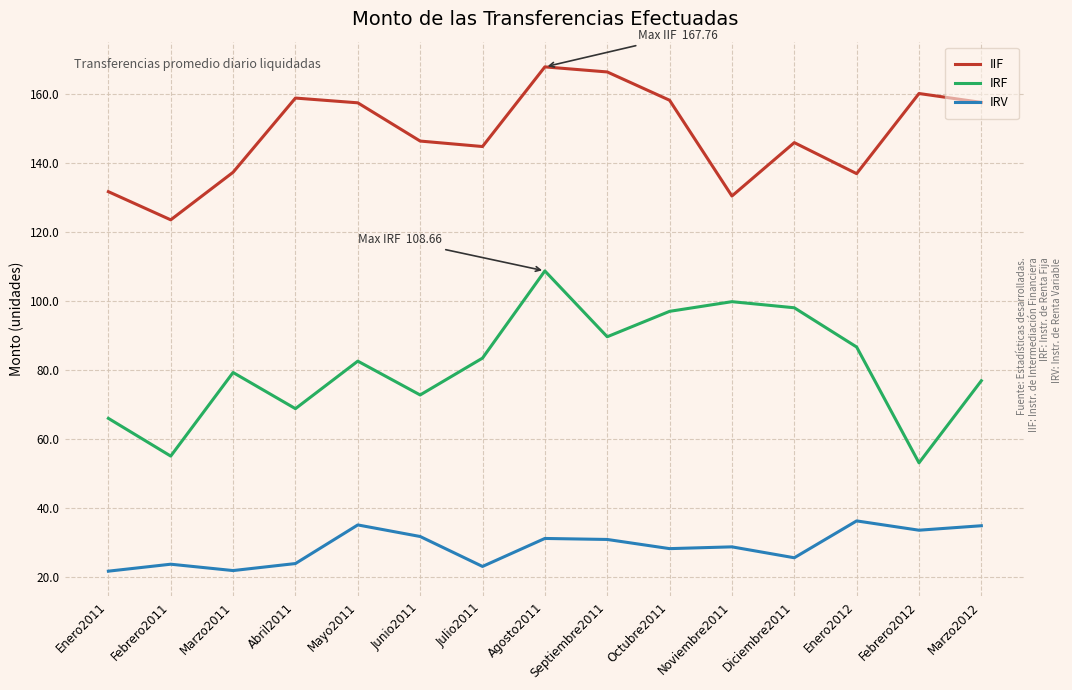

List the series in order of their overall mean, highest first.

IIF, IRF, IRV